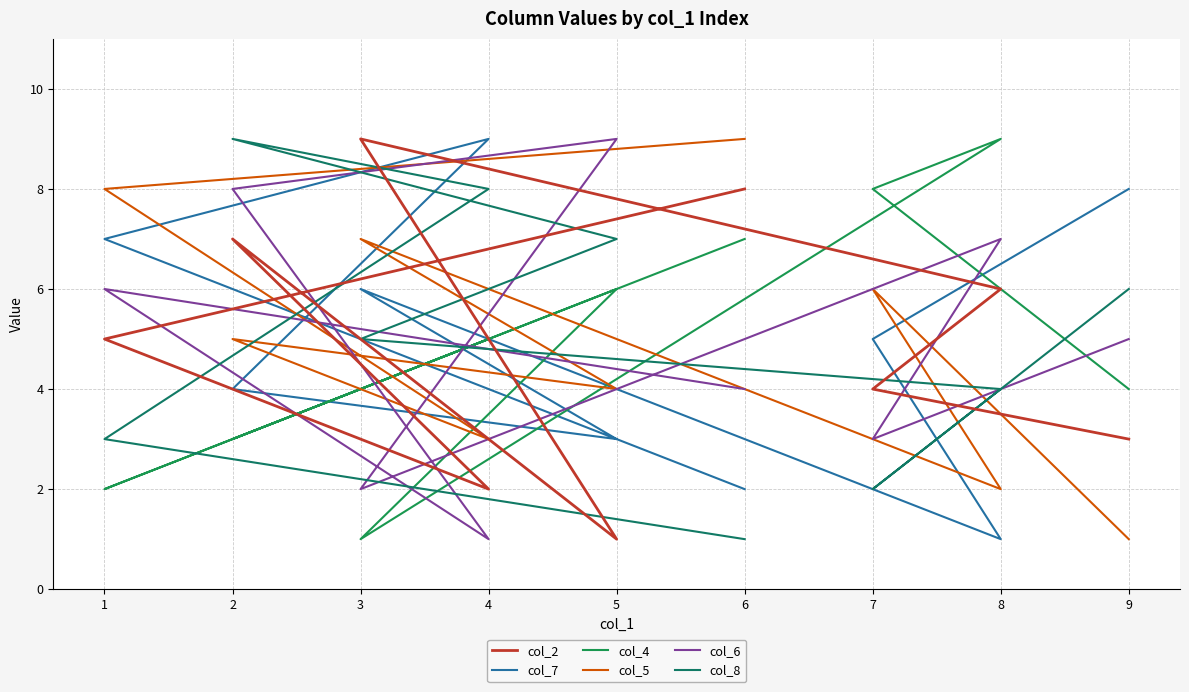

Which has a higher value, 9 or 2?

2